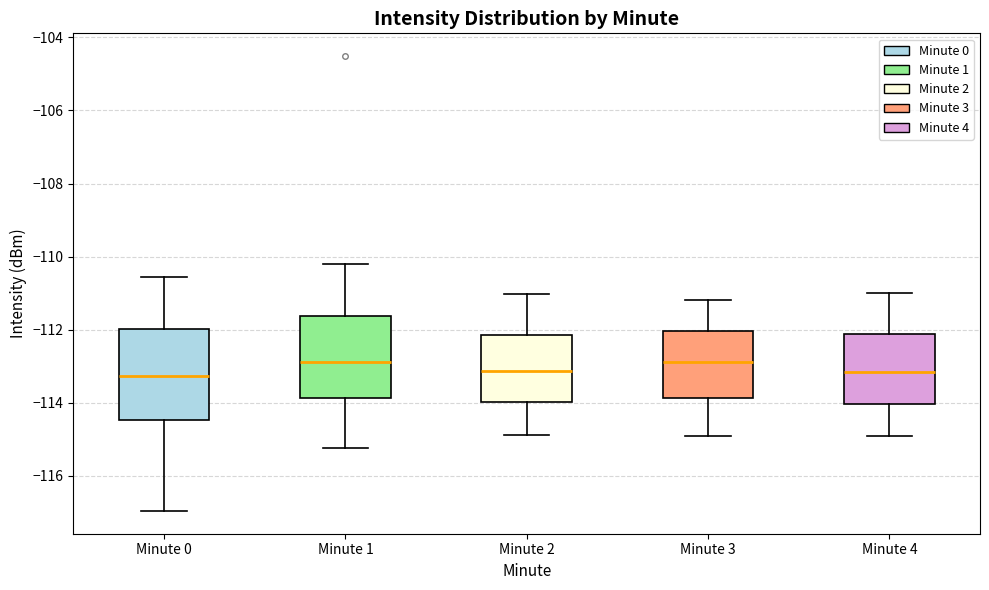

Reading left to right, transcribe this box plot: for each box, give where its median line is, the range the box spans, and where its two whiskers end, as read against the y-axis. The values are not printed on the chart, so give them approximately, as read against the axis.

Minute 0: median -113.2, box -114.4 to -112.0, whiskers -117.0 to -110.6
Minute 1: median -112.8, box -113.8 to -111.6, whiskers -115.2 to -110.2
Minute 2: median -113.2, box -114.0 to -112.2, whiskers -114.8 to -111.0
Minute 3: median -112.8, box -113.8 to -112.0, whiskers -114.8 to -111.2
Minute 4: median -113.2, box -114.0 to -112.2, whiskers -114.8 to -111.0